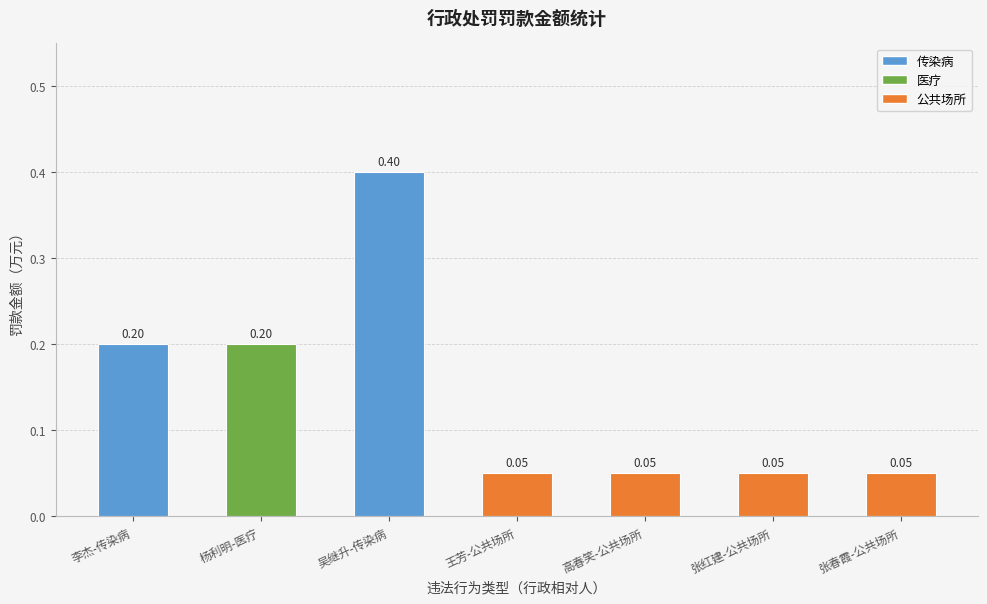

Which has a higher value, 李杰-传染病 or 高春笑-公共场所?

李杰-传染病